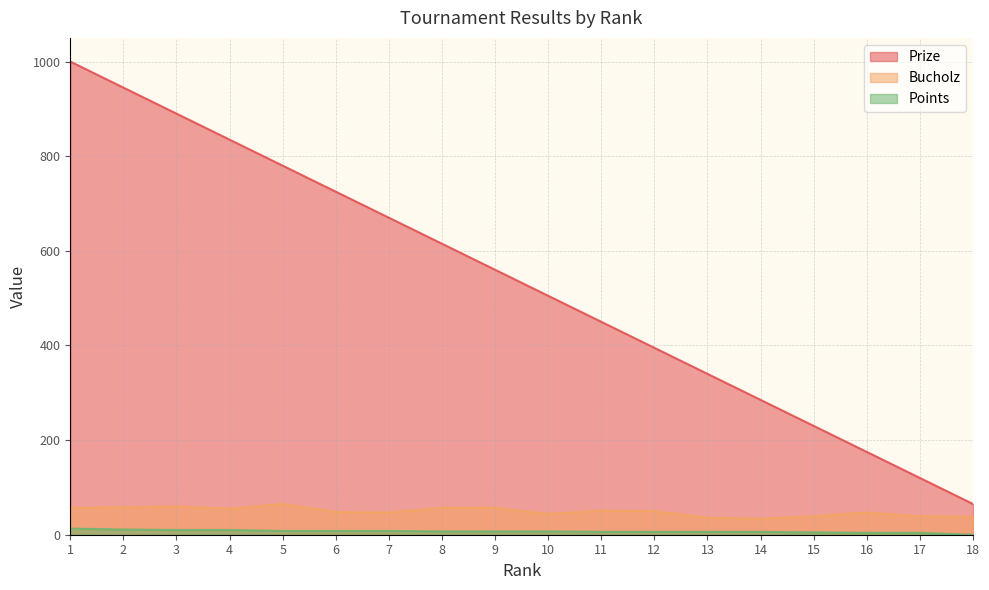

At which category is the sum across all series the highest?

1